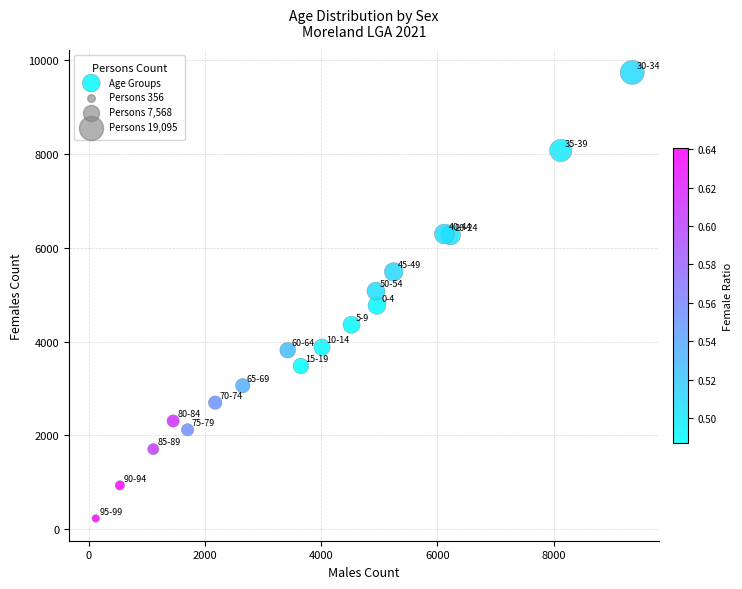

What is the range of Y values (max minus min)?

9513